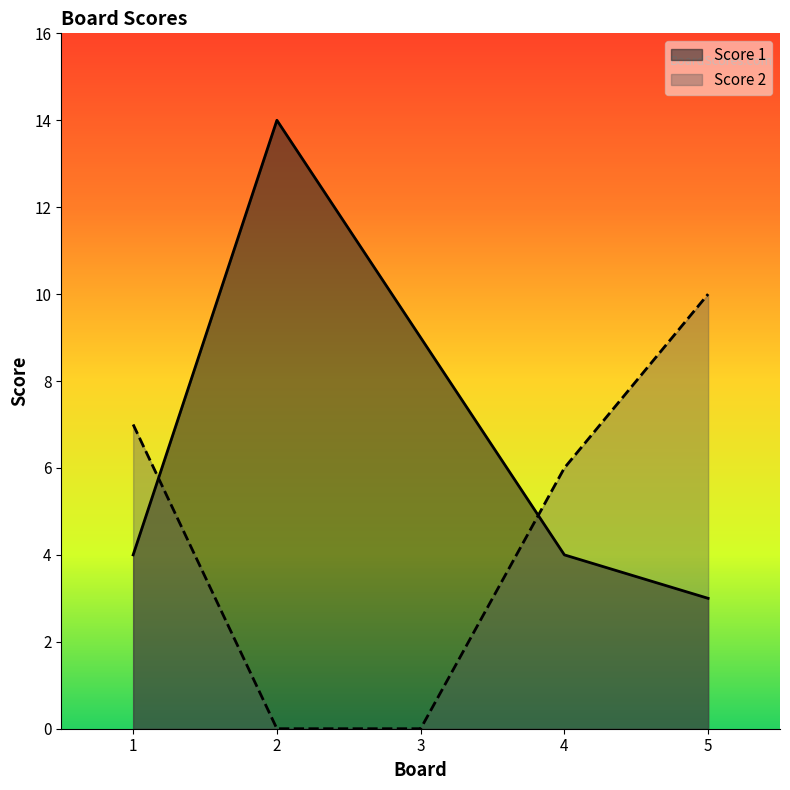

What is the difference between the highest and lowest values at 2?

14